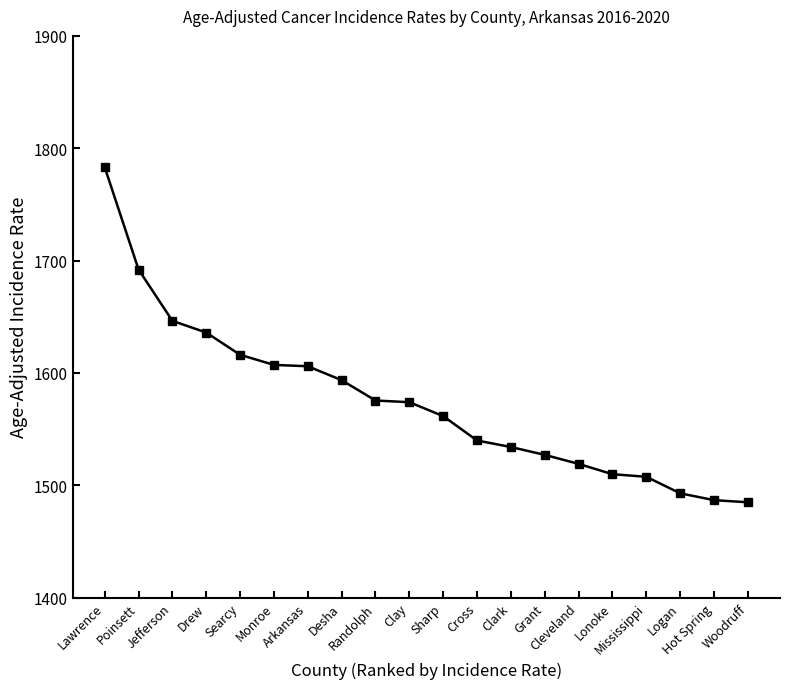

What is the value of the 10th point from the left?

1573.9